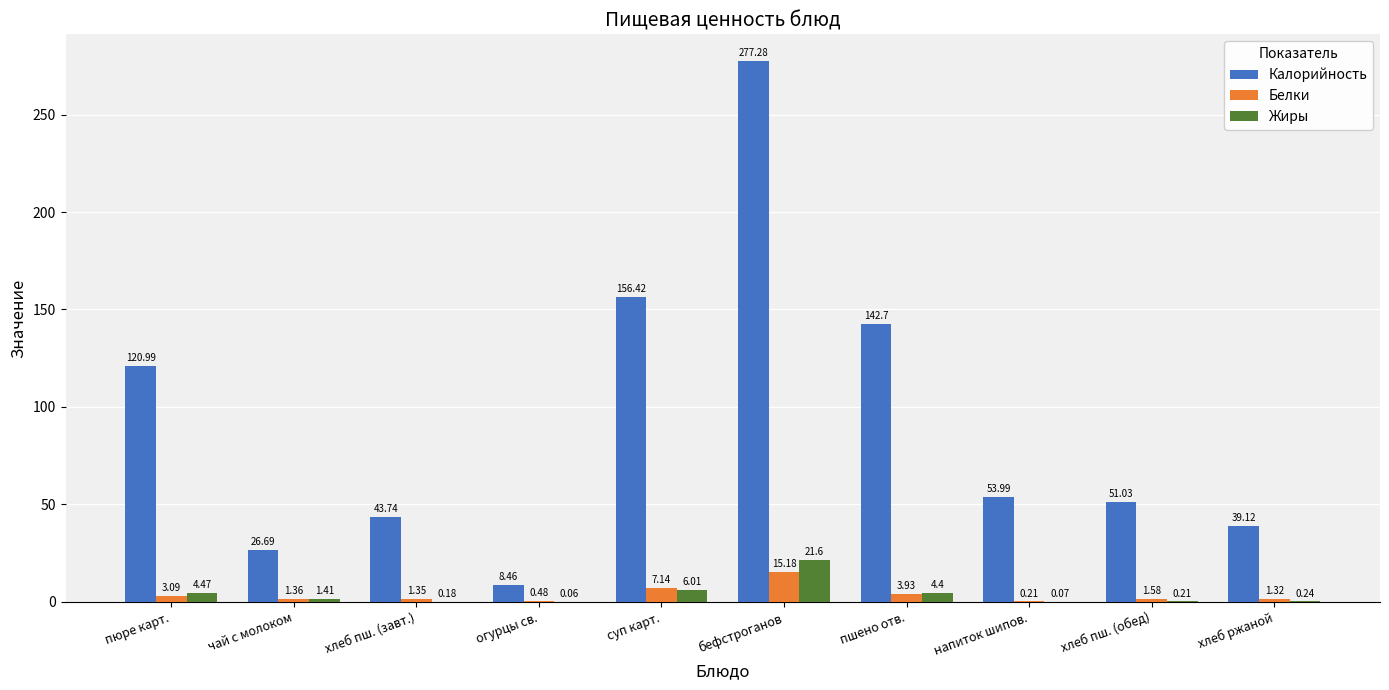

Where is Калорийность nearest to the value 142?

пшено отв.